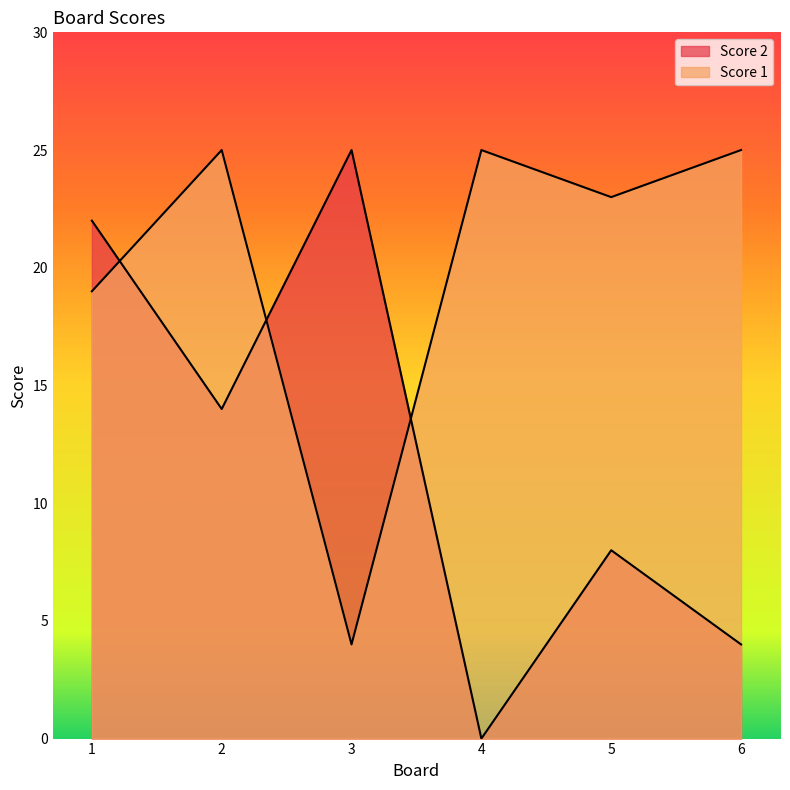

What is the value of the Score 2 point at the 1st from the left?

22